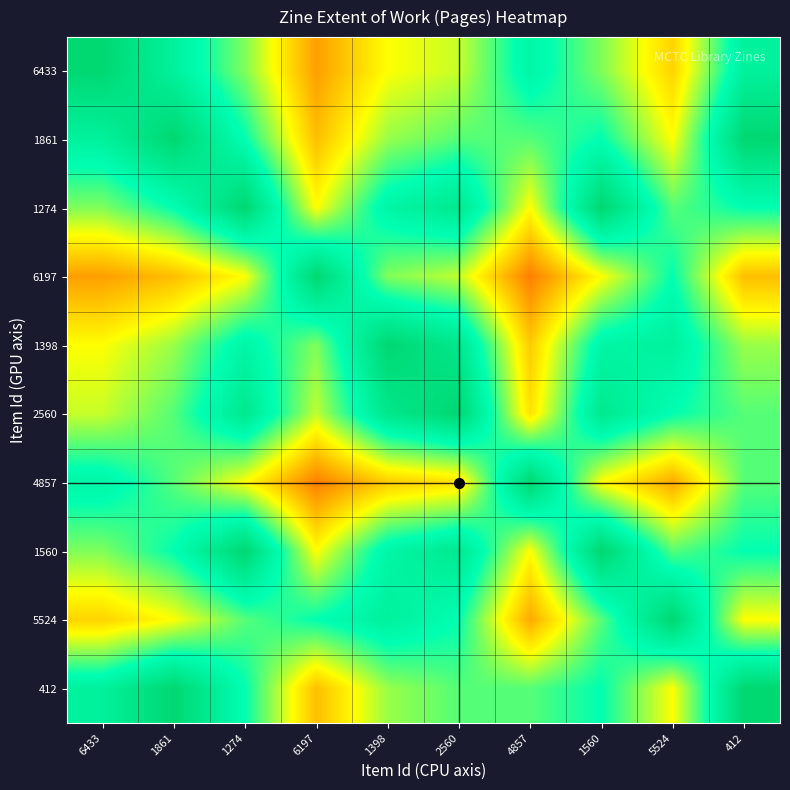

What is the total value across all series at 2560?

732.4